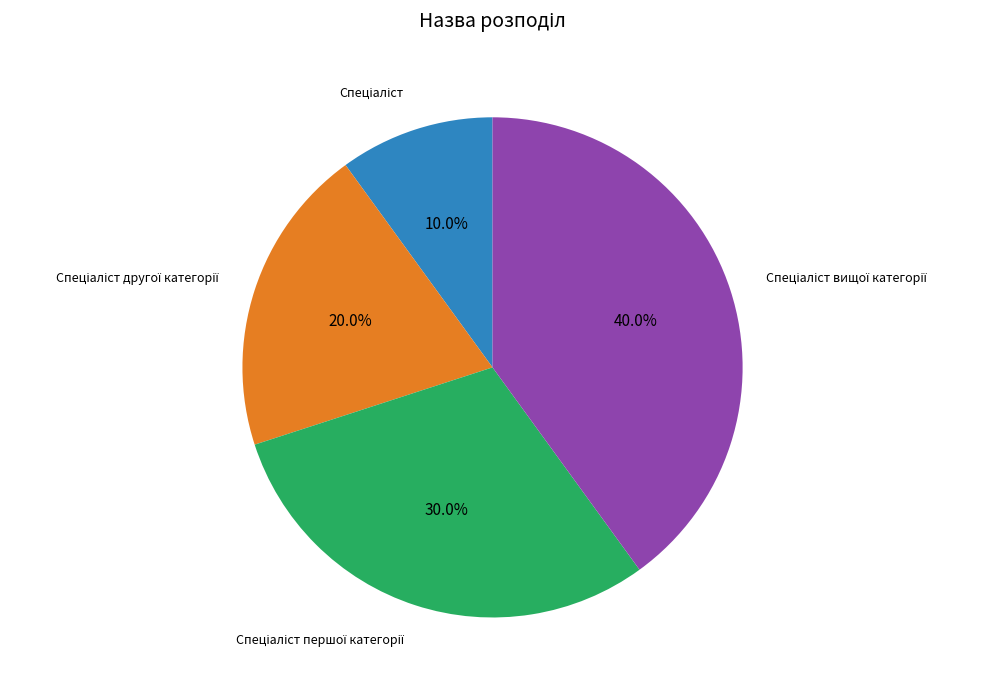

Does any single category account for the majority?

No